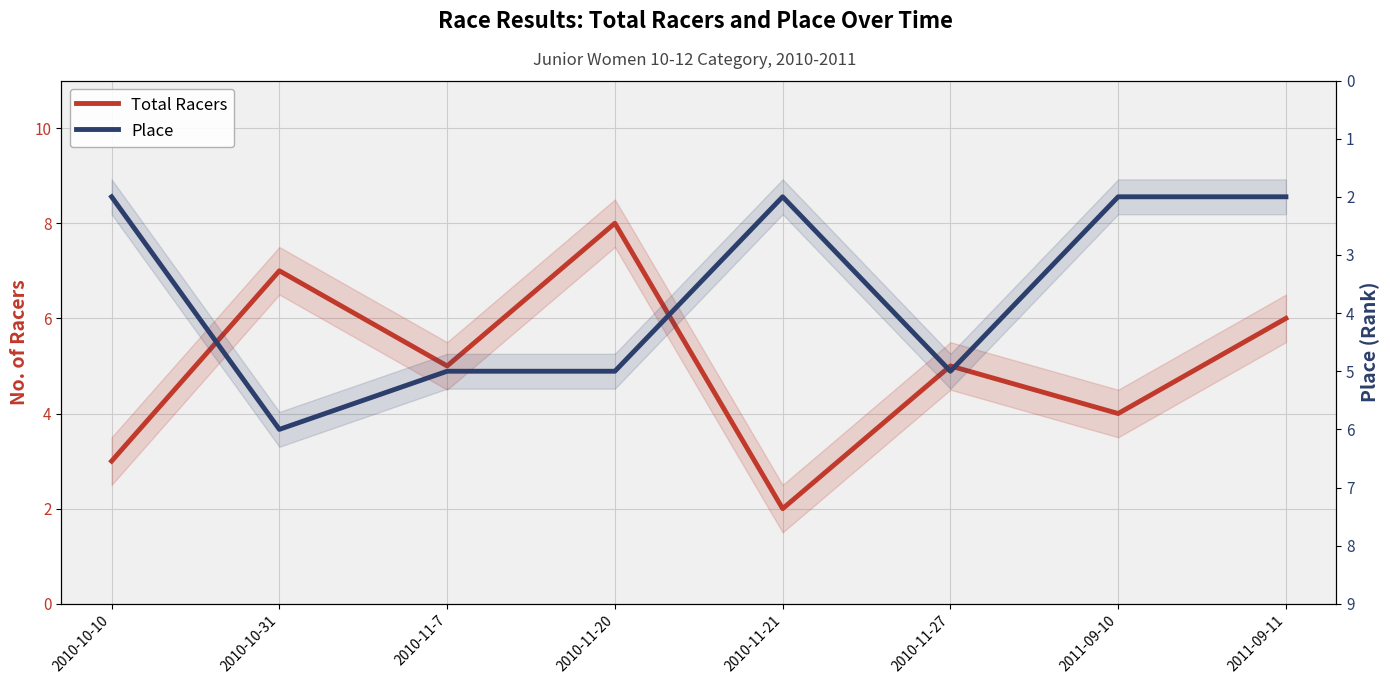

How many interior local valleys does the Total Racers series have?

3